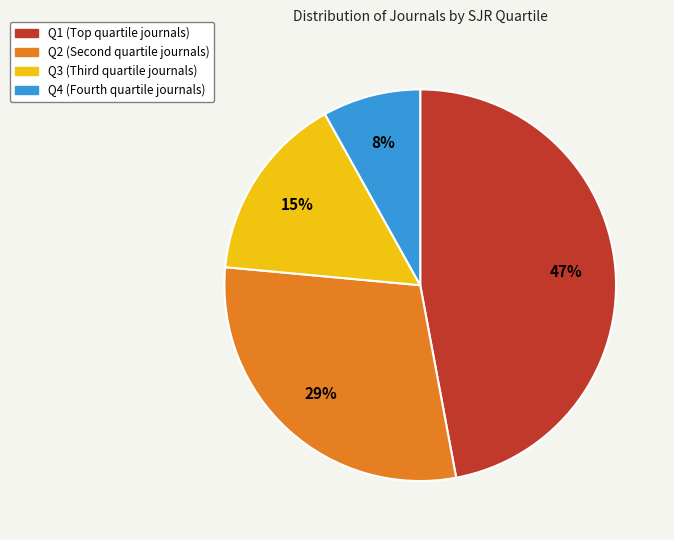

Between Q3 and Q1, which is larger?

Q1